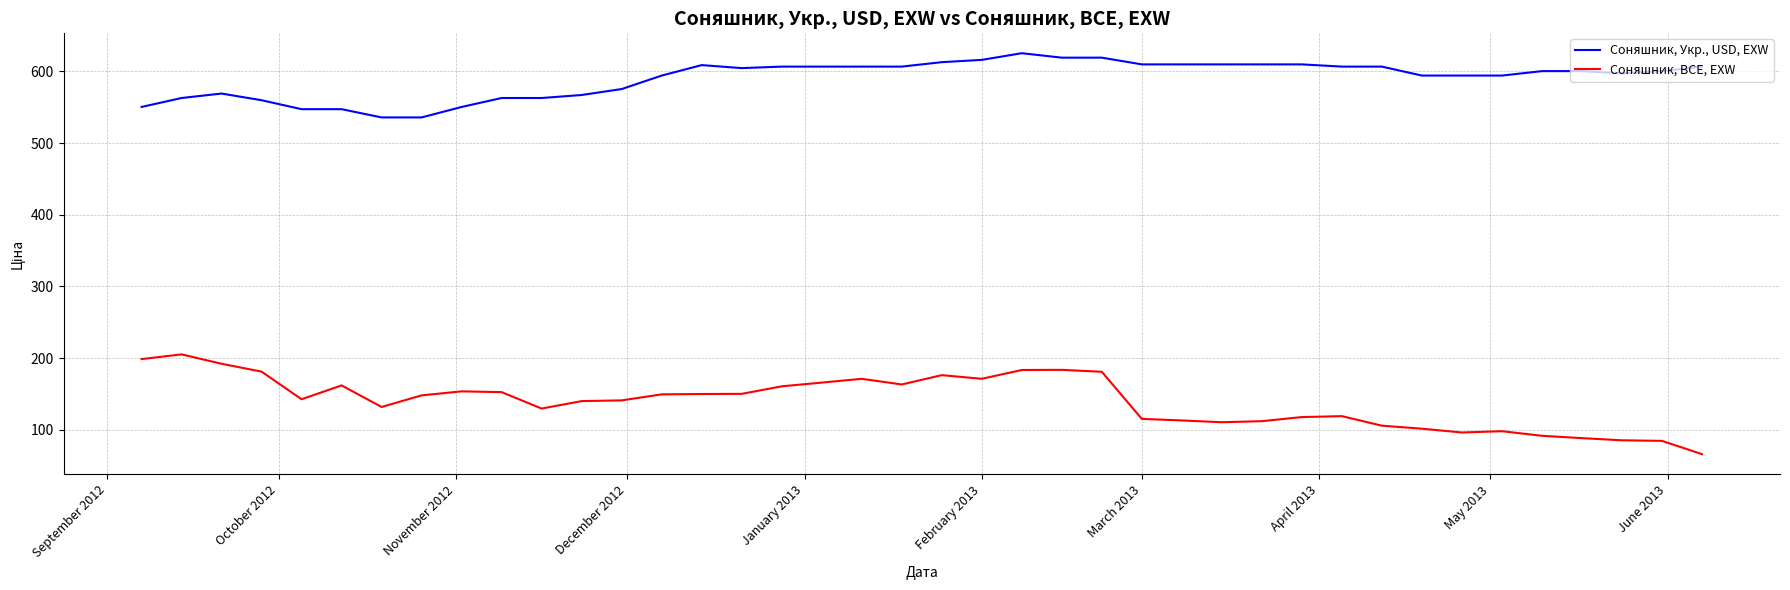

What is the greatest value displayed?

625.5